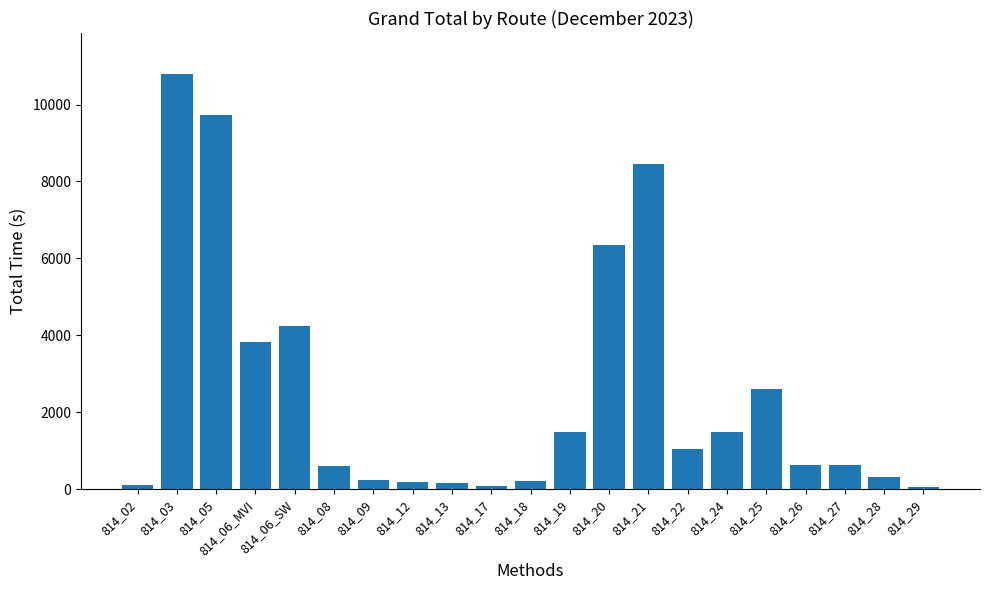

Read the value at 814_27, to the nearest 100.

600